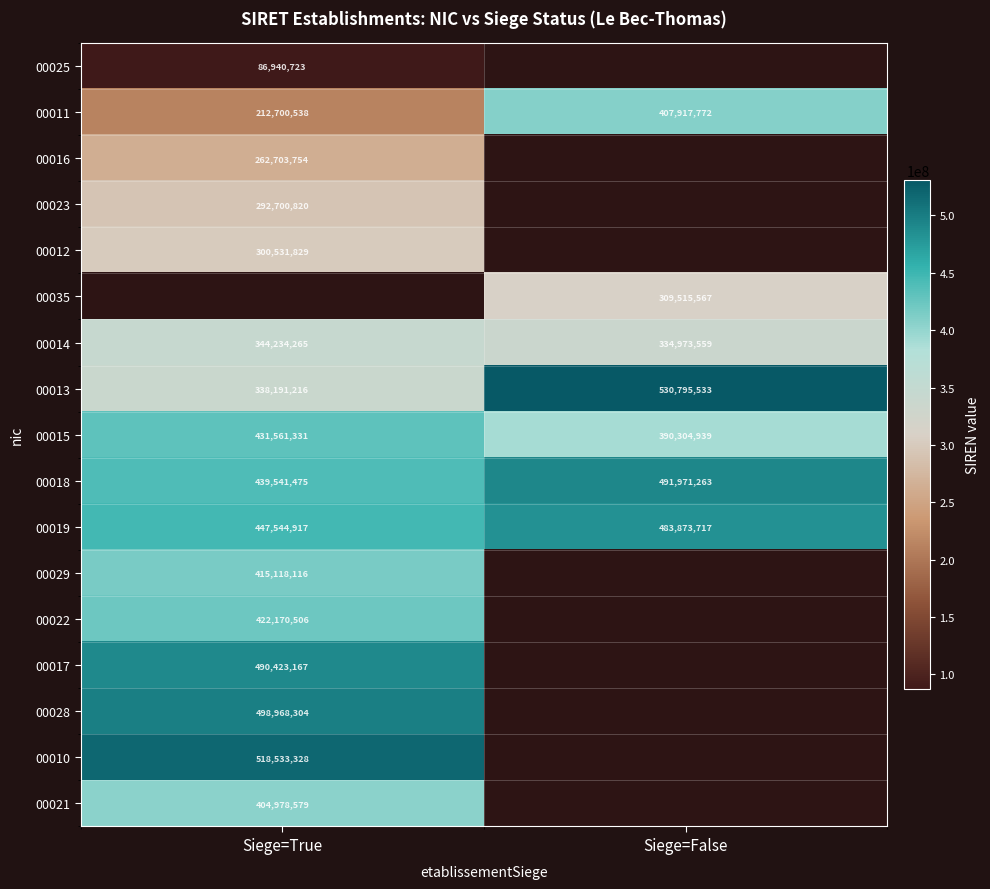

What is the greatest value displayed?

530795533.0